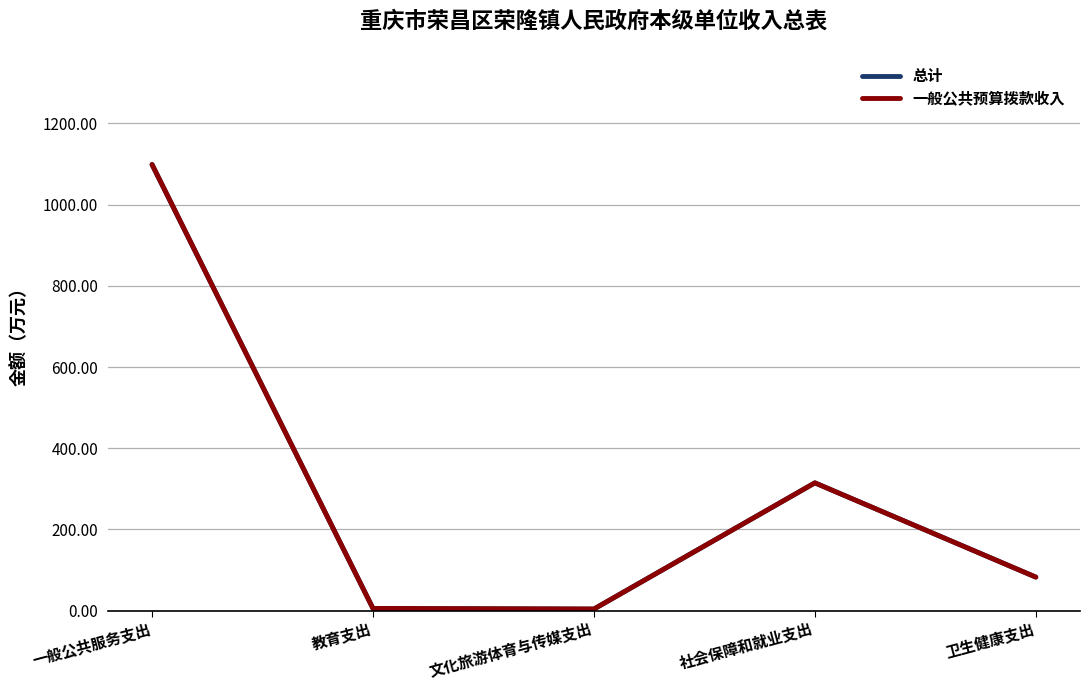

Read the 一般公共预算拨款收入 value at 教育支出.

5.5